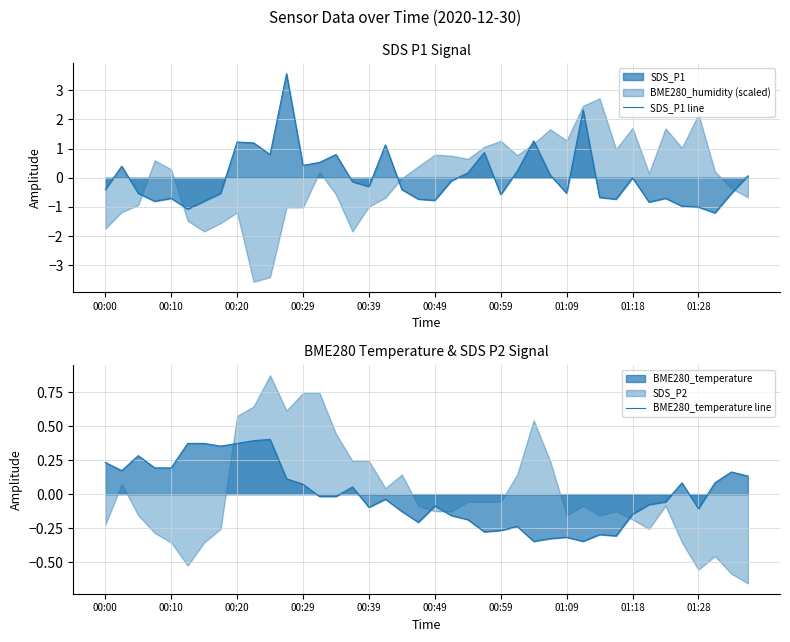

What is the minimum value shown in the chart?

-1.2